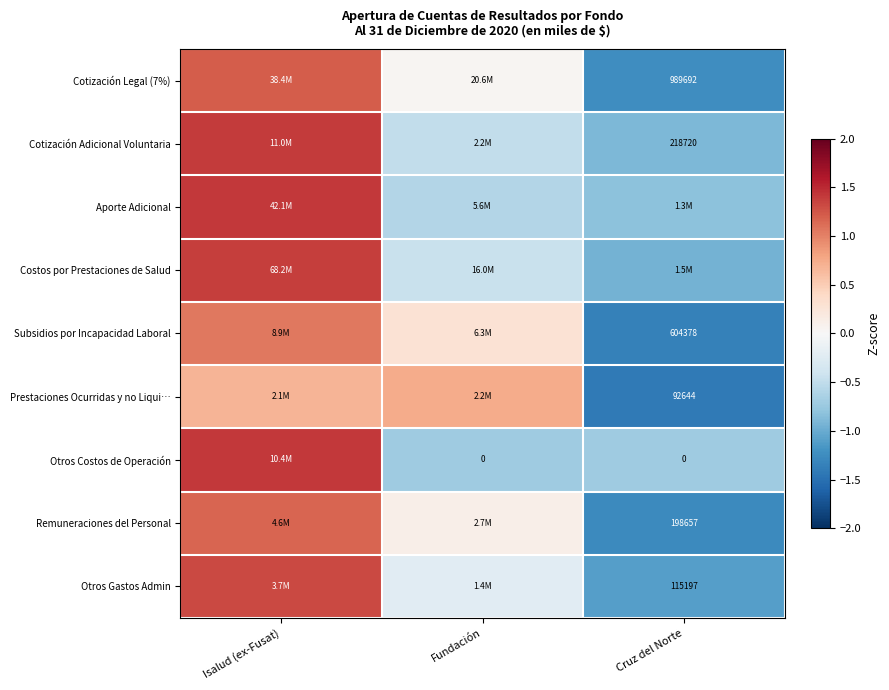

What is the difference between the second highest and minimum values in the Prestaciones Ocurridas y no Liqui… series?

2.1